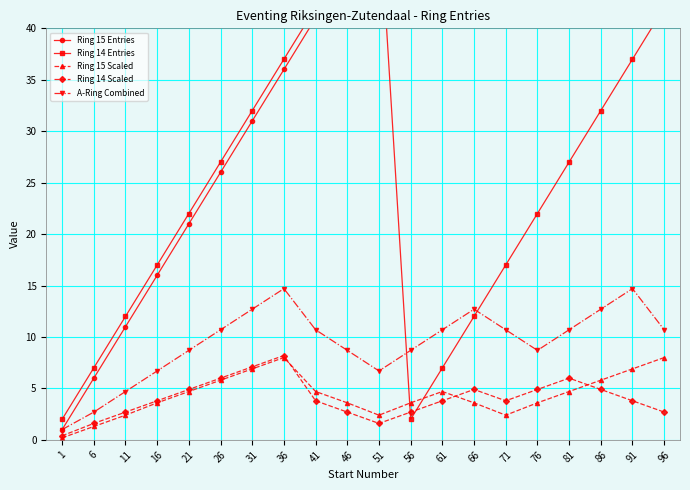

True or false: Ring 14 Scaled has a value of 10.6 at 31.

False